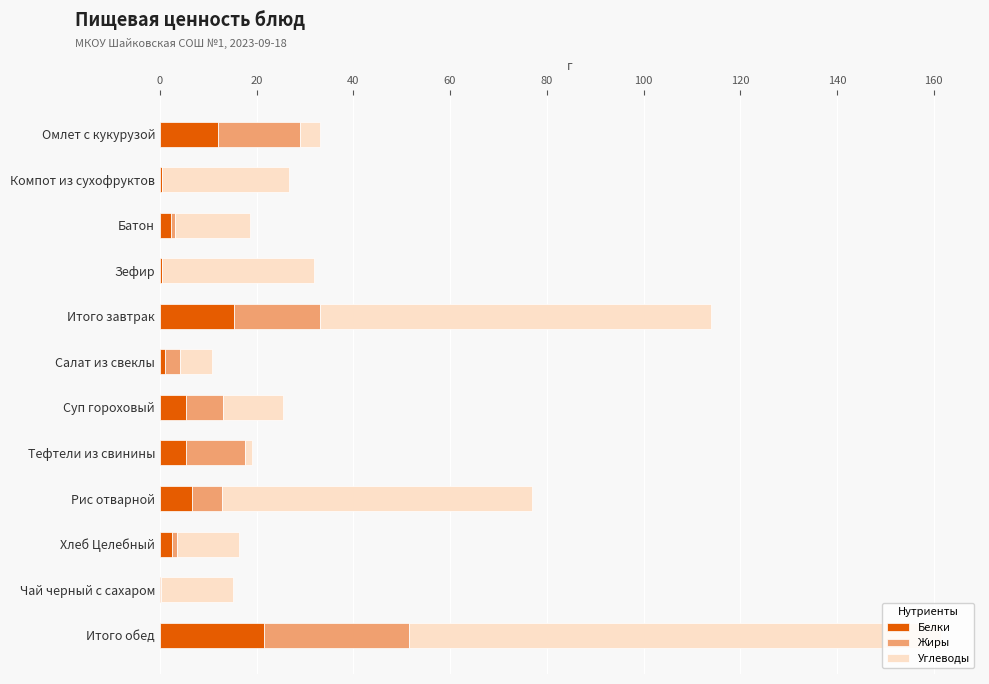

The Белки series shows 19.2 at Омлет с кукурузой. True or false?

False